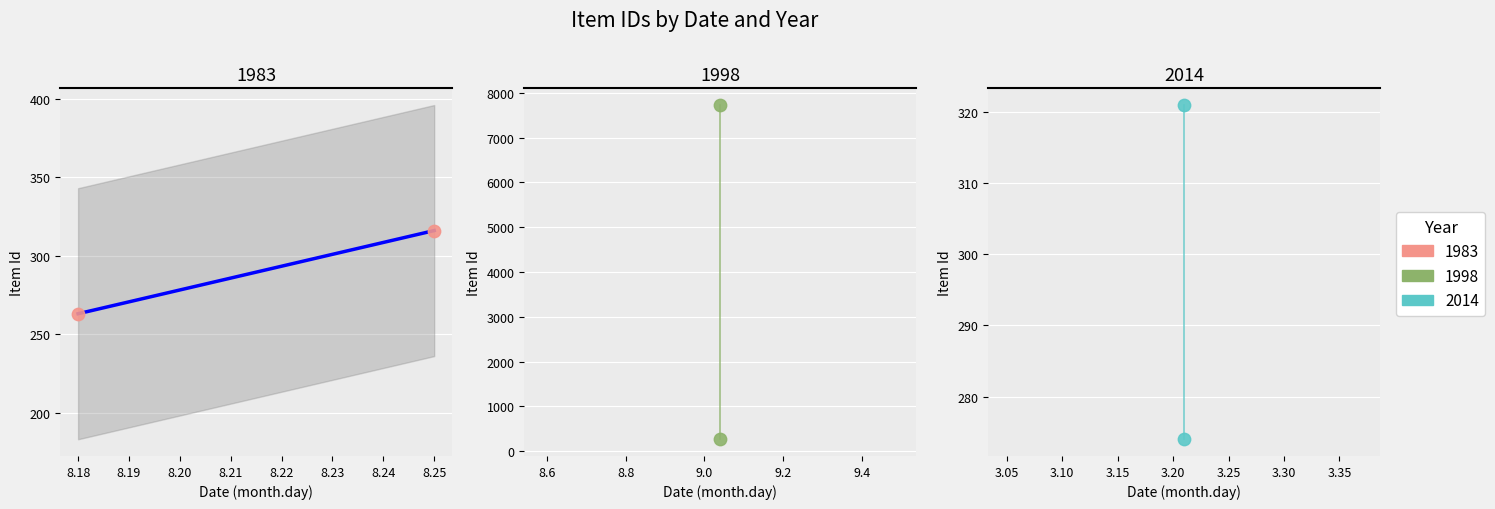

Which series reaches the minimum Y coordinate?

1983